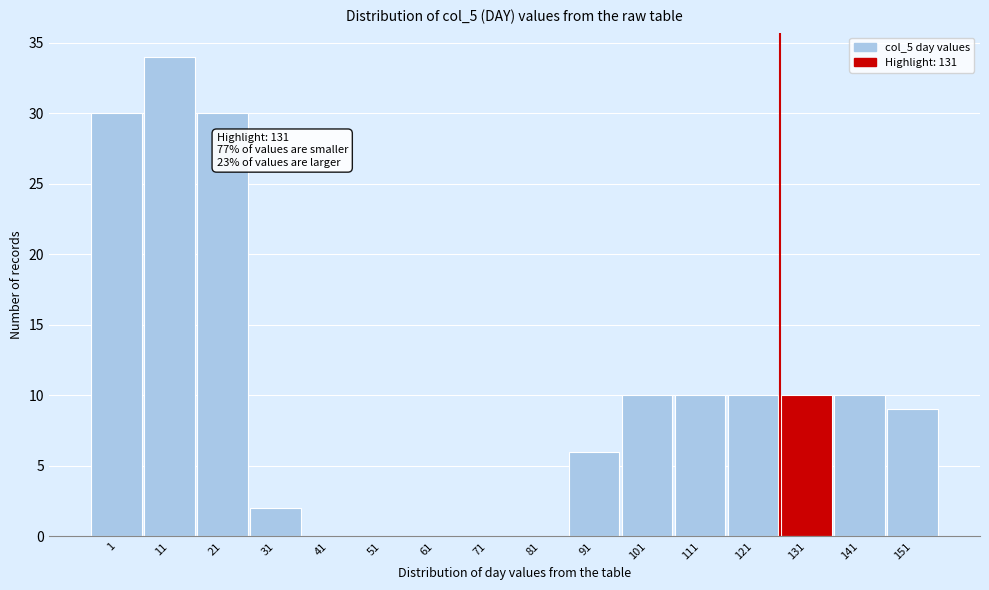

Reading left to right, extract all data points from this chart.

1=30	11=34	21=30	31=2	41=0	51=0	61=0	71=0	81=0	91=6	101=10	111=10	121=10	131=10	141=10	151=9